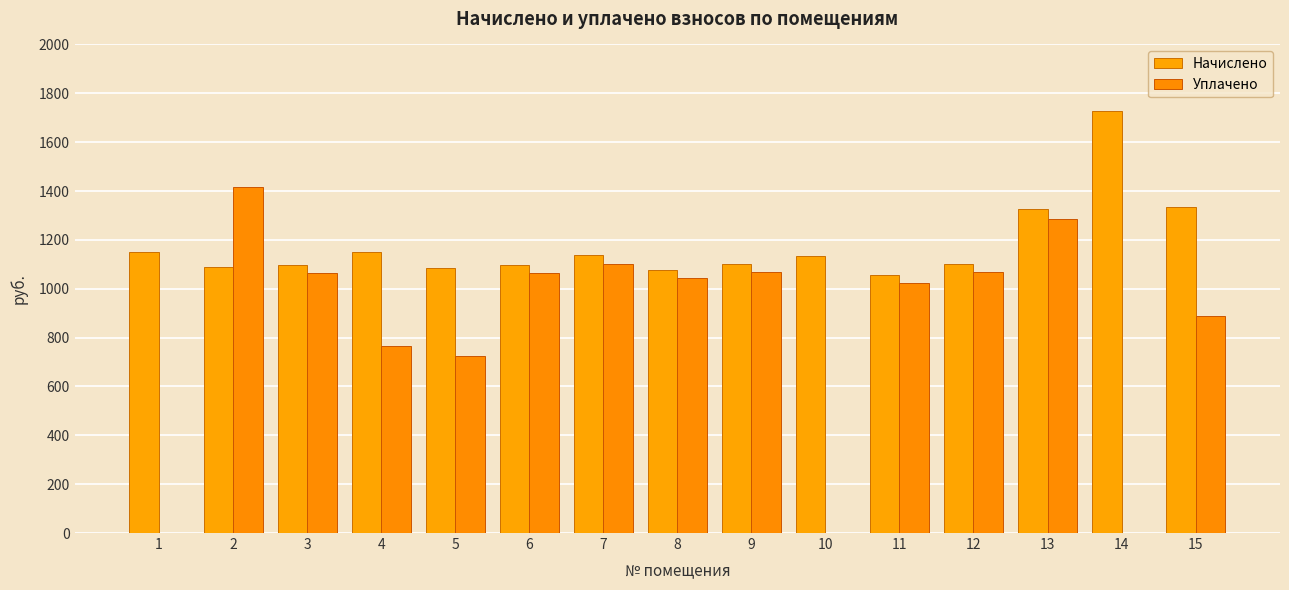

The value of Начислено at 8 is 1076.8. True or false?

True